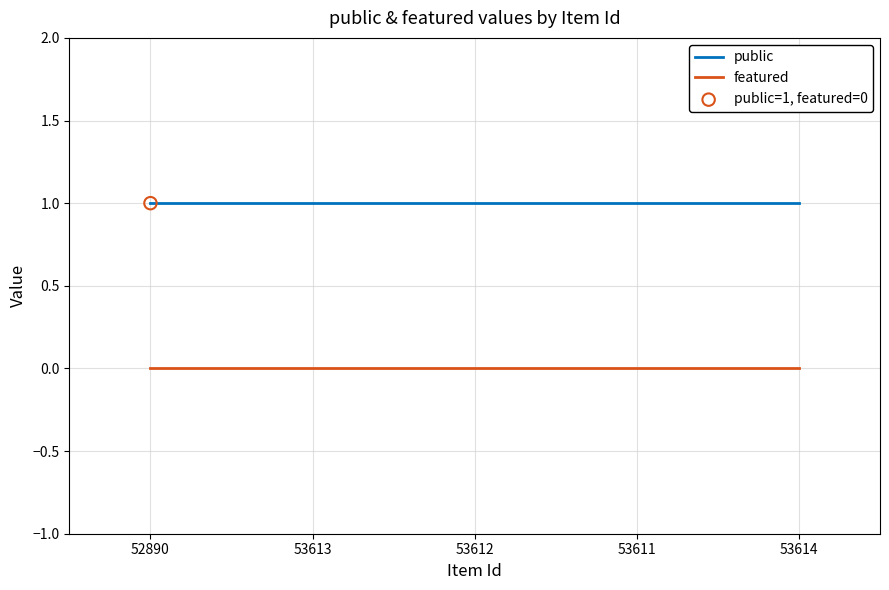

Is the value of featured at 53611 greater than the value of public at 52890?

No